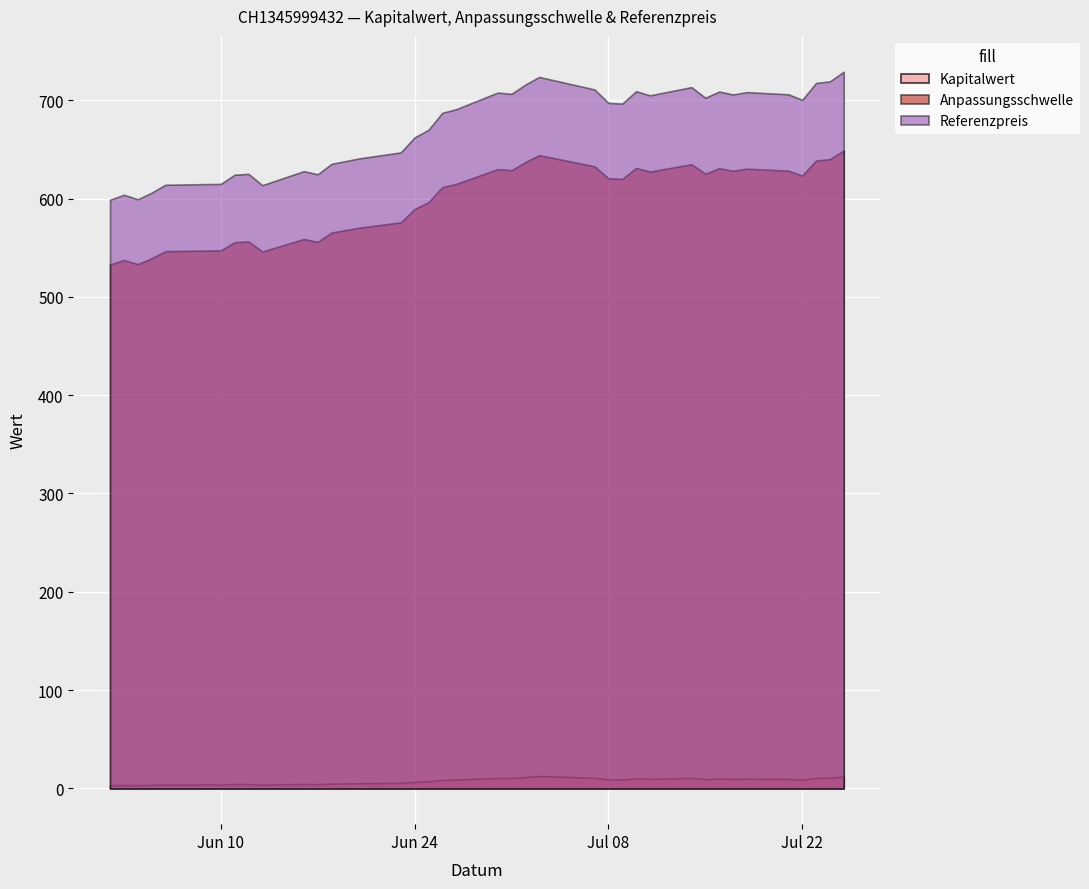

Reading right to left, what are all the values shown in this chart?

Kapitalwert: 12.0	10.8	10.6	8.9	9.5	9.8	9.6	9.9	9.3	10.6	9.7	10.2	8.9	9.0	10.7	12.5	11.5	10.4	10.6	8.9	8.5	7.1	6.5	5.5	5.1	4.8	4.2	4.4	3.7	4.4	4.3	3.9	3.9	3.5	3.2	3.4	3.2
Anpassungsschwelle: 648.8	640.1	638.6	623.4	628.3	630.4	628.2	630.9	625.2	634.8	627.4	631.1	619.9	620.6	632.7	644.1	637.1	628.7	629.9	614.8	611.6	596.2	589.3	575.7	570.3	565.4	555.9	558.8	546.1	556.3	555.5	547.2	546.5	539.2	533.3	537.4	532.9
Referenzpreis: 729.0	719.2	717.5	700.4	706.0	708.3	705.8	708.8	702.5	713.3	705.0	709.1	696.6	697.3	710.9	723.7	715.9	706.5	707.8	690.8	687.2	669.9	662.1	646.9	640.8	635.2	624.6	627.9	613.5	625.1	624.2	614.9	614.0	605.9	599.2	603.8	598.7